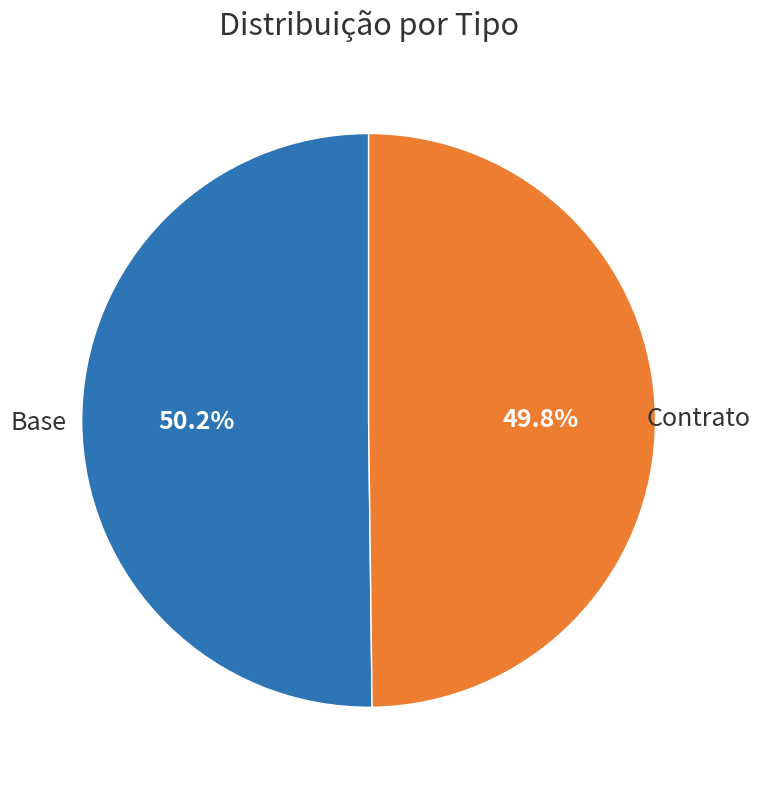

Is there any slice that represents more than half of the pie?

Yes